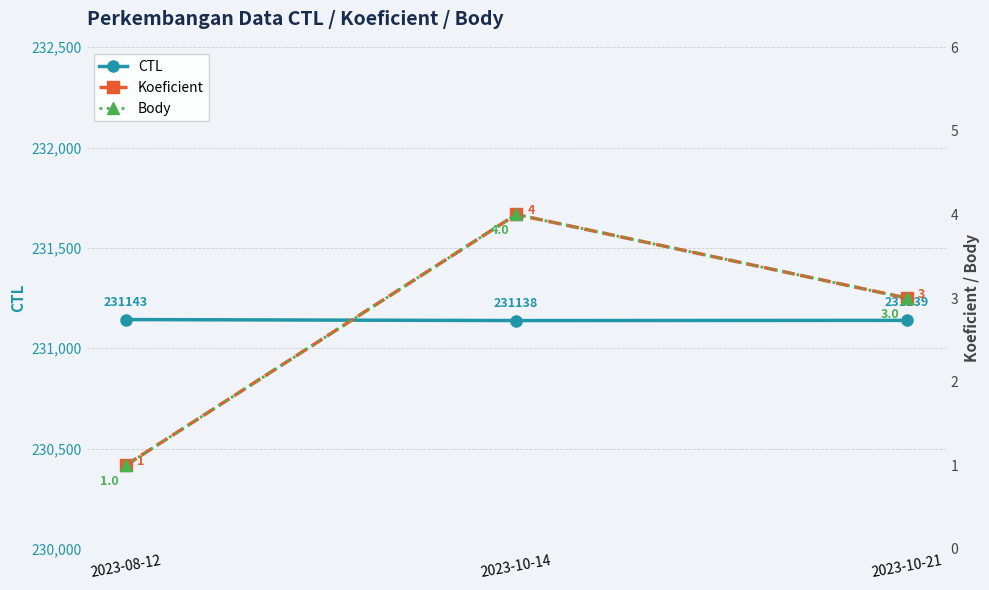

How many lines are shown in the chart?

3